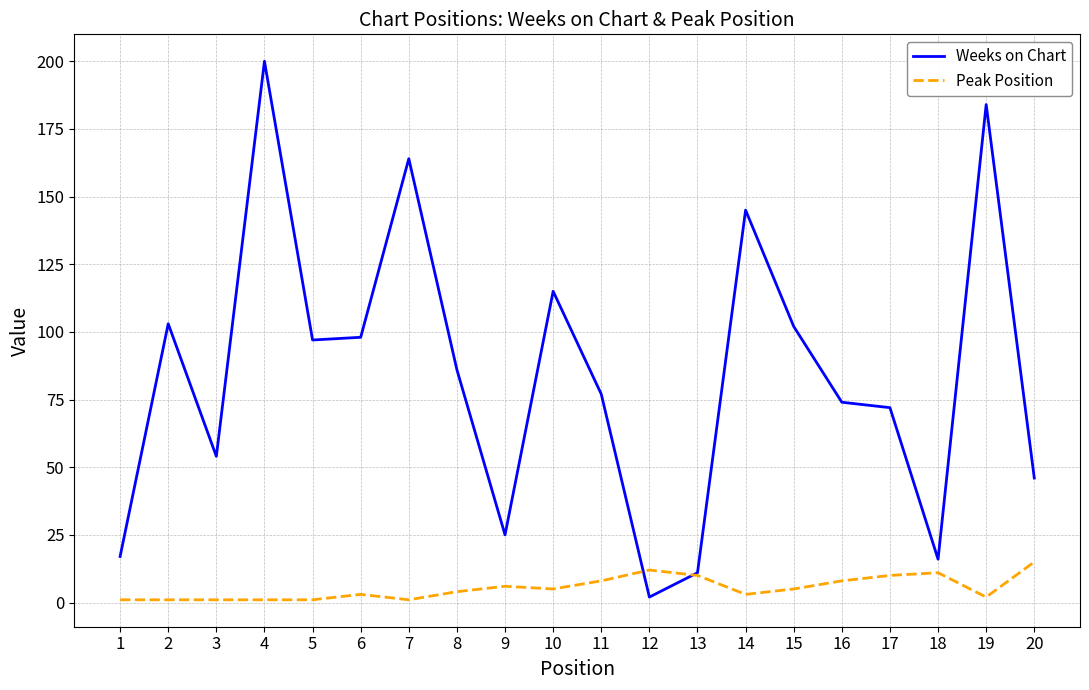

Which series changed the most between 5 and 20?

Weeks on Chart